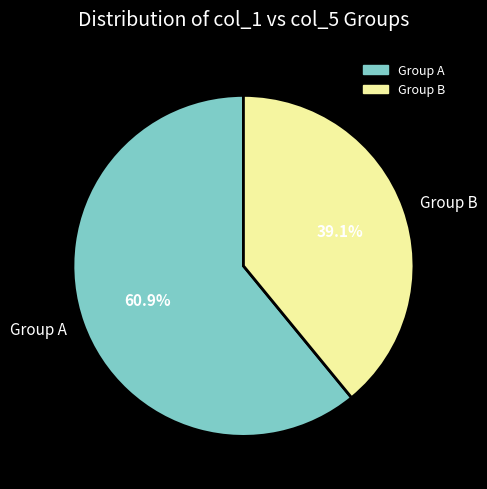

Is the sum of Group B and Group A greater than half?

Yes